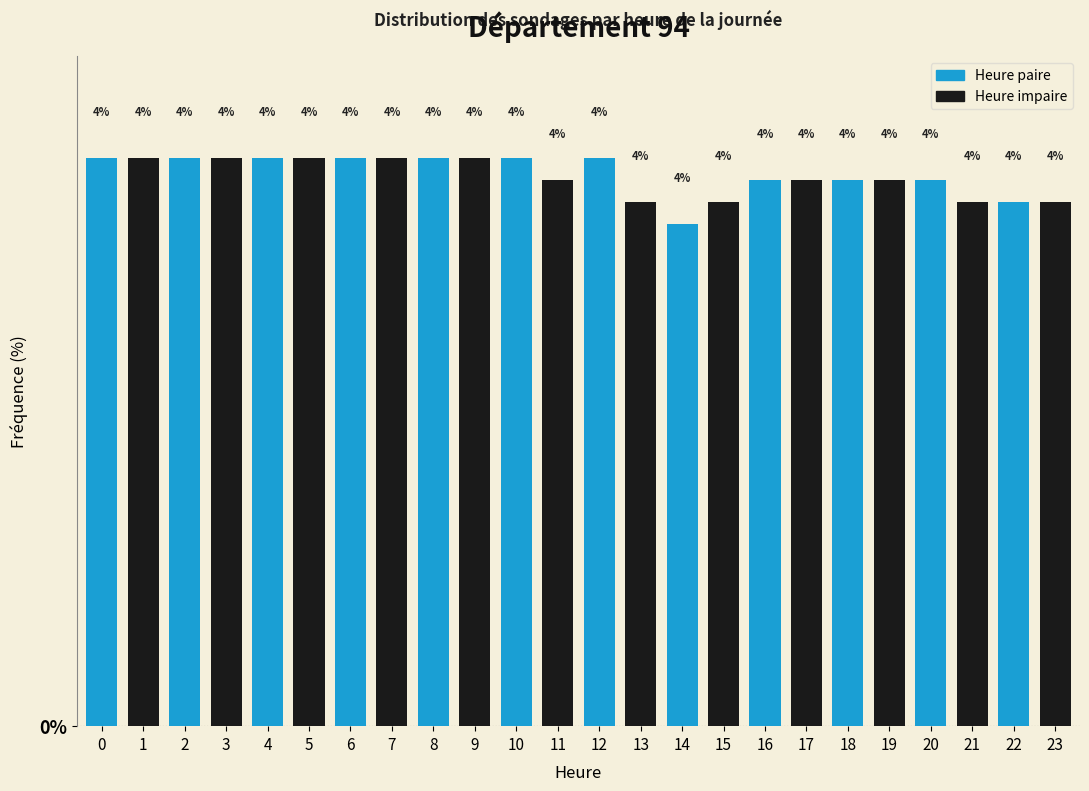

What is the value of the 11th bar from the left?

4.3